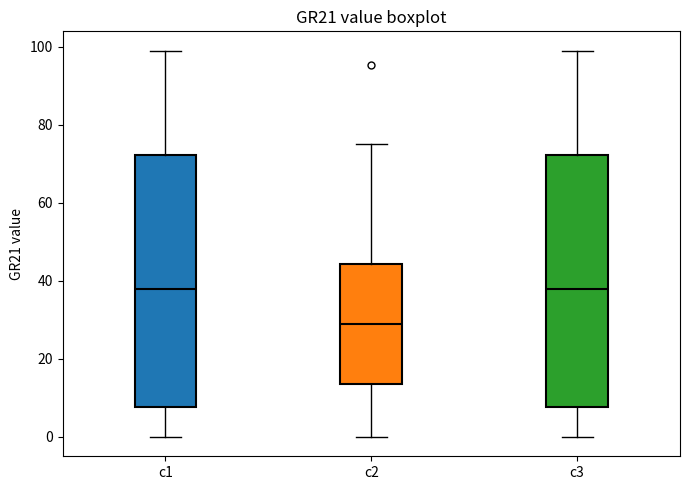

Reading left to right, read every box against the y-axis: the position of its median line, the range the box covers, and the ends of its whiskers. The values are not printed on the chart, so give them approximately, as read against the axis.

c1: median 38, box 8 to 72, whiskers 0 to 100
c2: median 28, box 14 to 44, whiskers 0 to 76
c3: median 38, box 8 to 72, whiskers 0 to 100